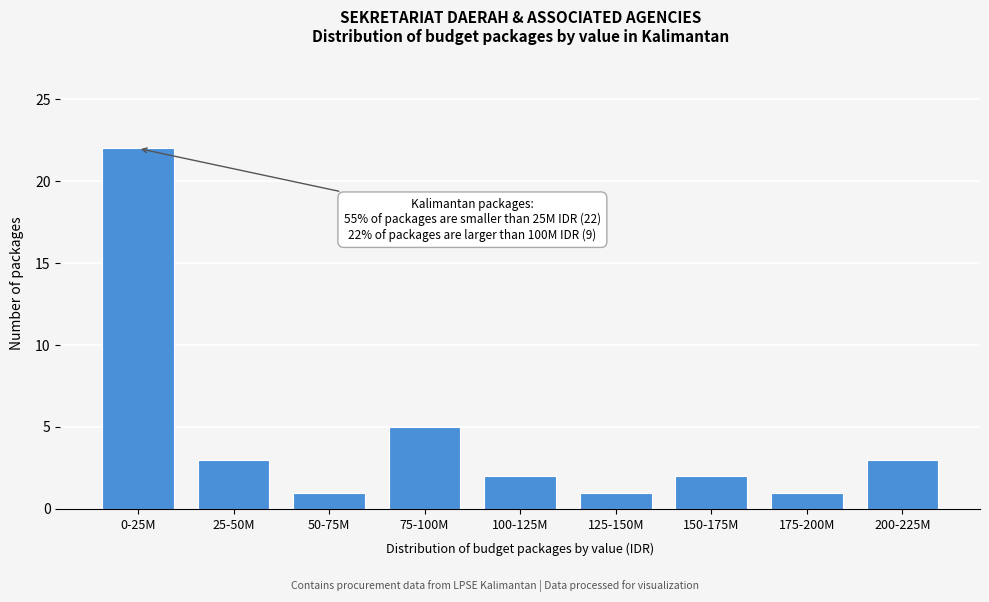

Reading right to left, transcribe all the data shown in this chart.

200-225M=3	175-200M=1	150-175M=2	125-150M=1	100-125M=2	75-100M=5	50-75M=1	25-50M=3	0-25M=22